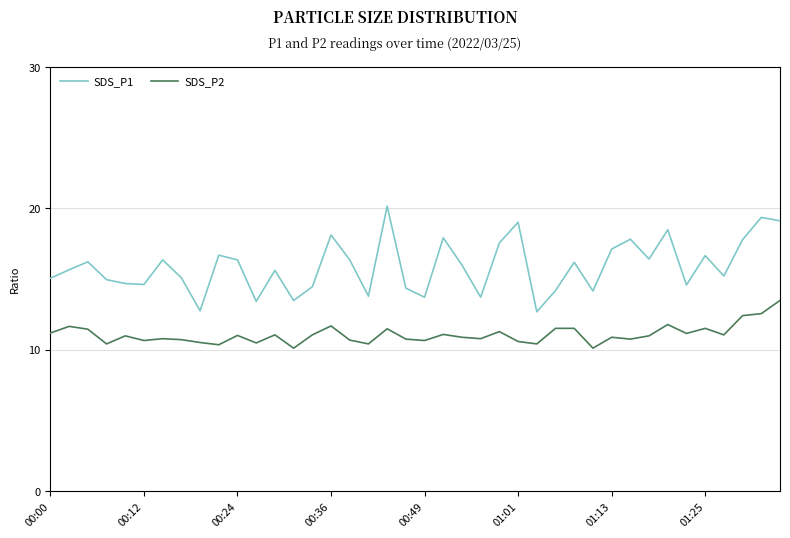

Which series has the largest total across all categories?

SDS_P1